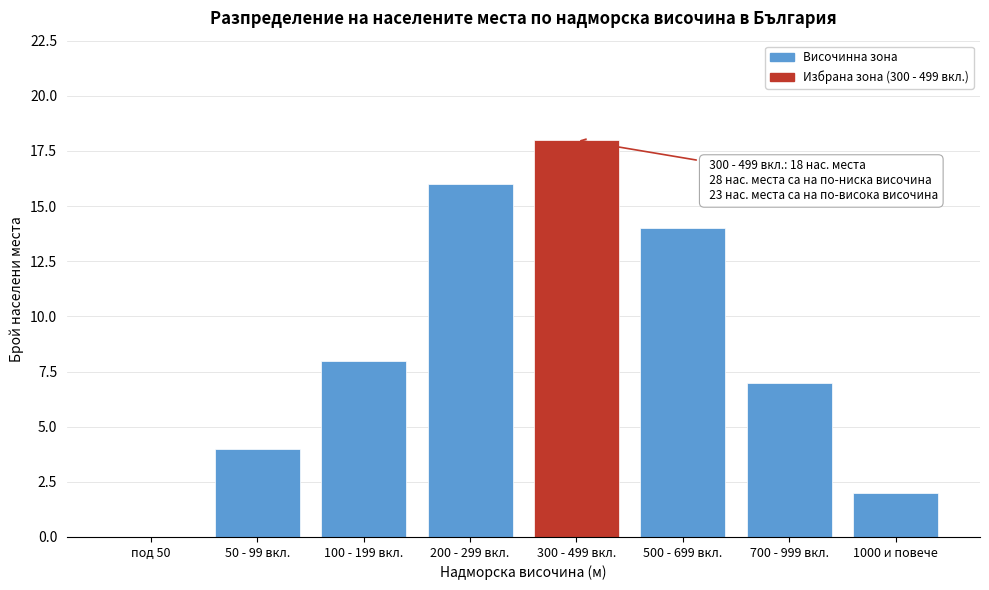

Reading left to right, list all the values displayed in this chart.

под 50=0	50 - 99 вкл.=4	100 - 199 вкл.=8	200 - 299 вкл.=16	300 - 499 вкл.=18	500 - 699 вкл.=14	700 - 999 вкл.=7	1000 и повече=2